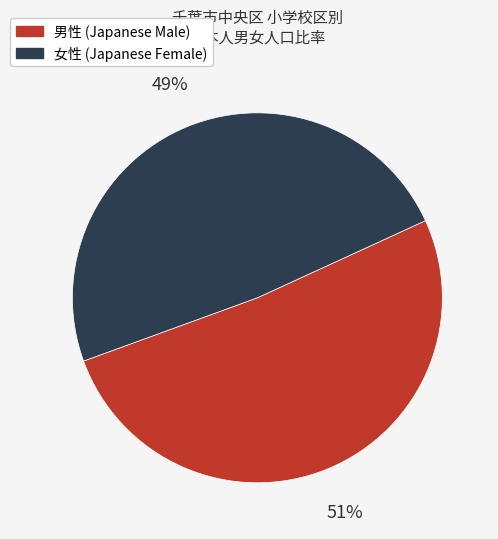

To the nearest percent, what is the average slice percentage?

50%